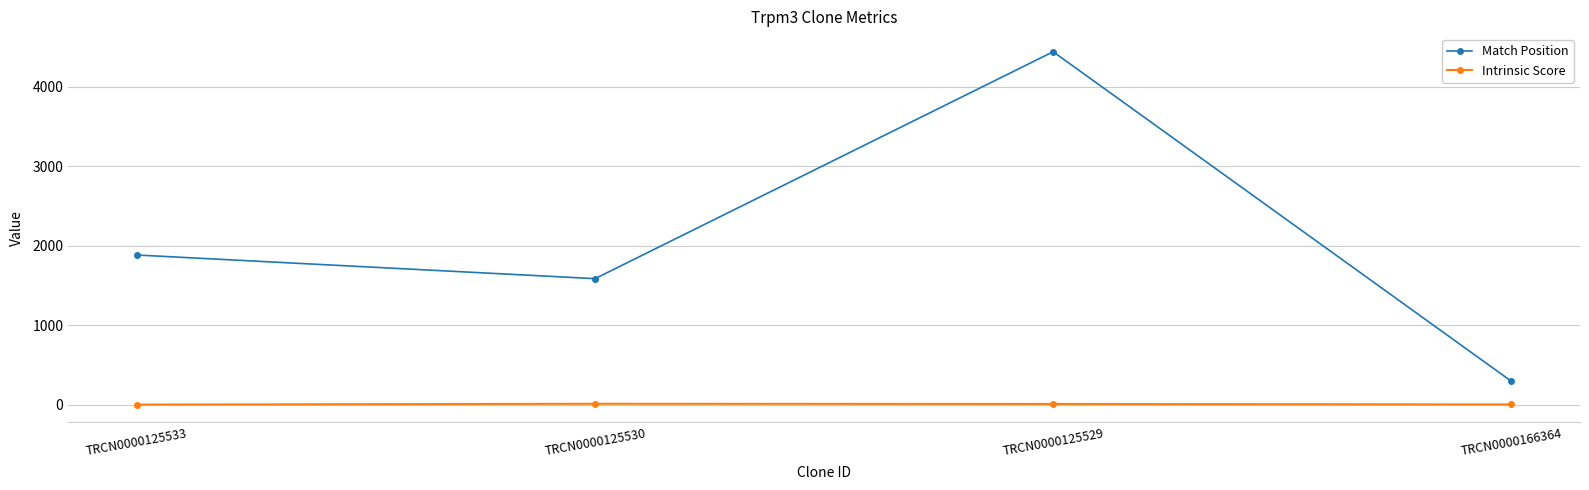

What is the difference between the maximum and minimum values in the Match Position series?

4141.0